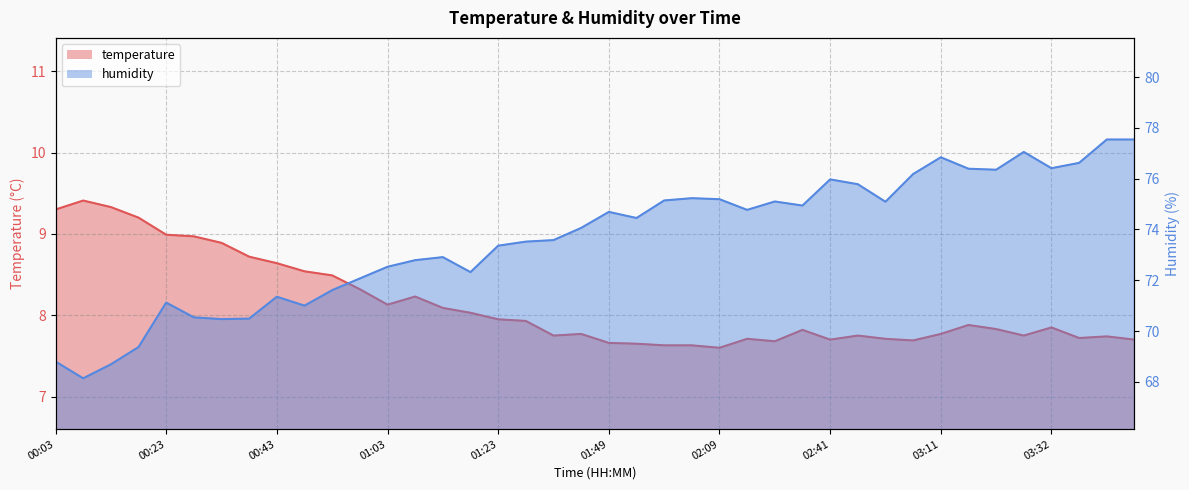

What is the approximate value of temperature at 02:04?

7.6